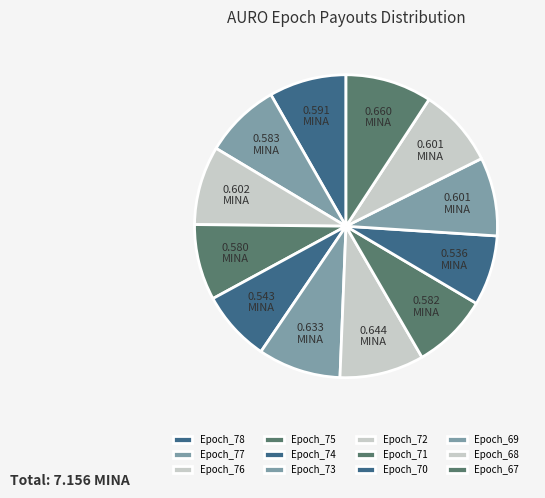

Which has a higher value, Epoch_68 or Epoch_74?

Epoch_68